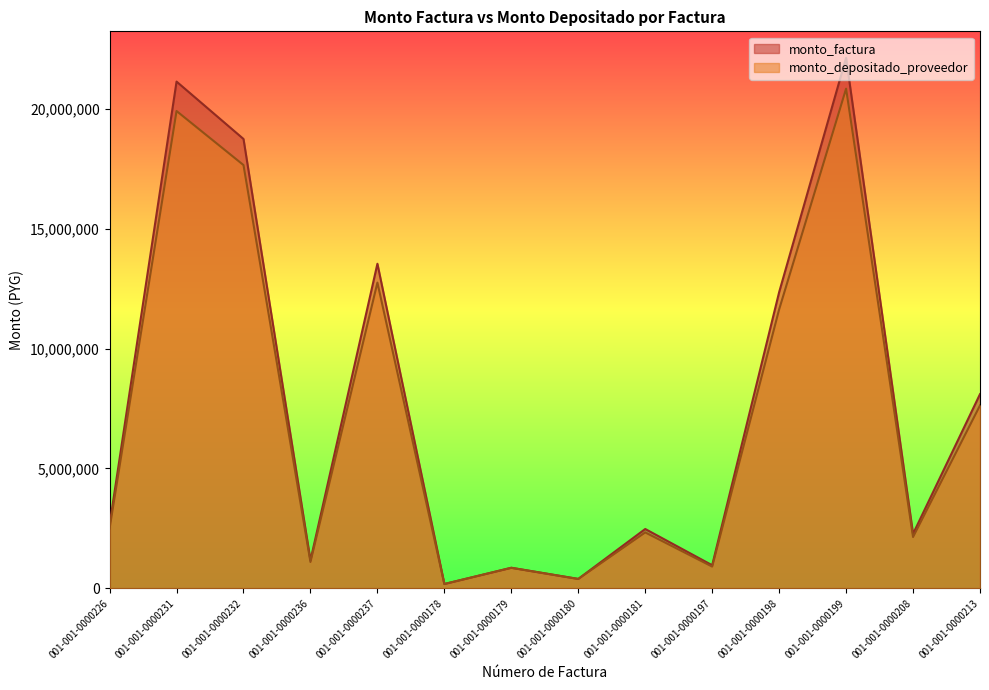

True or false: monto_depositado_proveedor has more than 0 points higher than both neighbors.

True